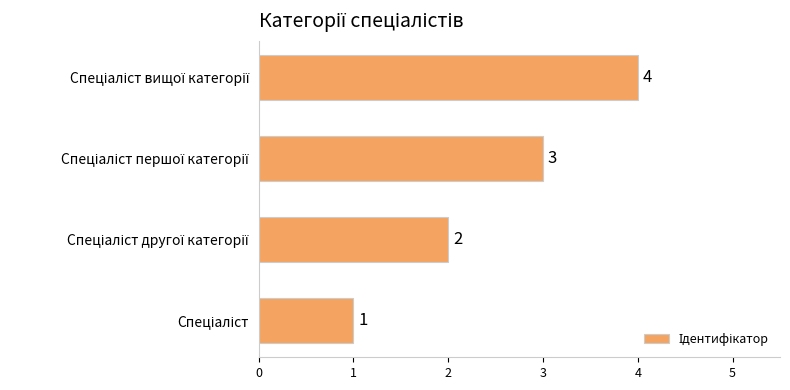

What is the sum of all values?

10